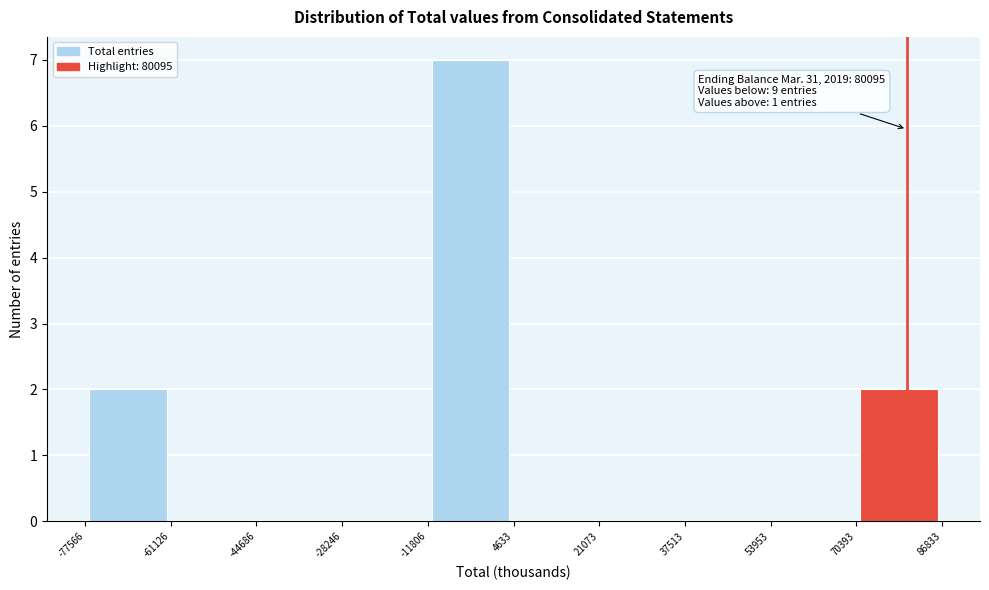

Which range on the x-axis has the tallest bar?

-11806 to 4633